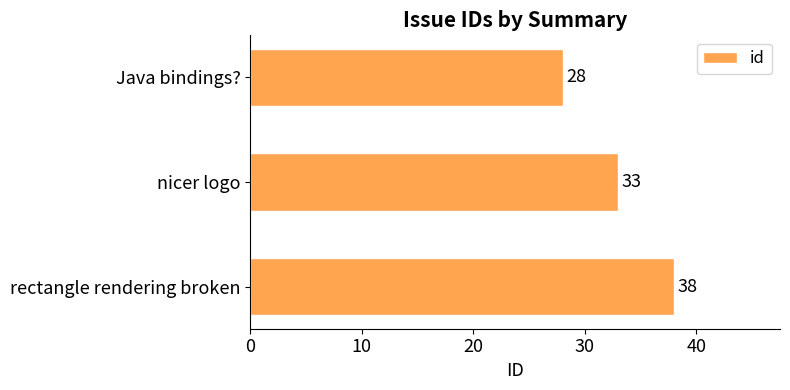

Reading bottom to top, what are all the values shown in this chart?

38	33	28